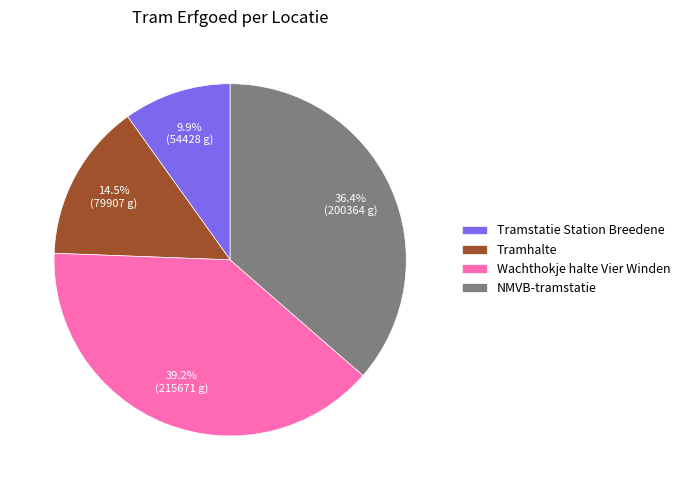

What is the largest slice in the pie chart?

Wachthokje halte Vier Winden